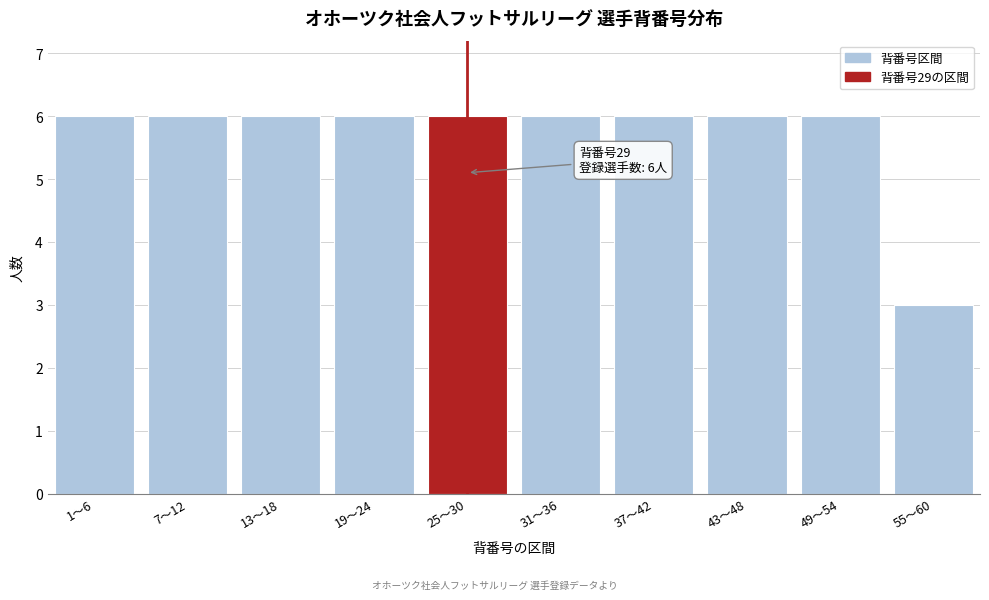

Reading left to right, extract all data points from this chart.

6	6	6	6	6	6	6	6	6	3